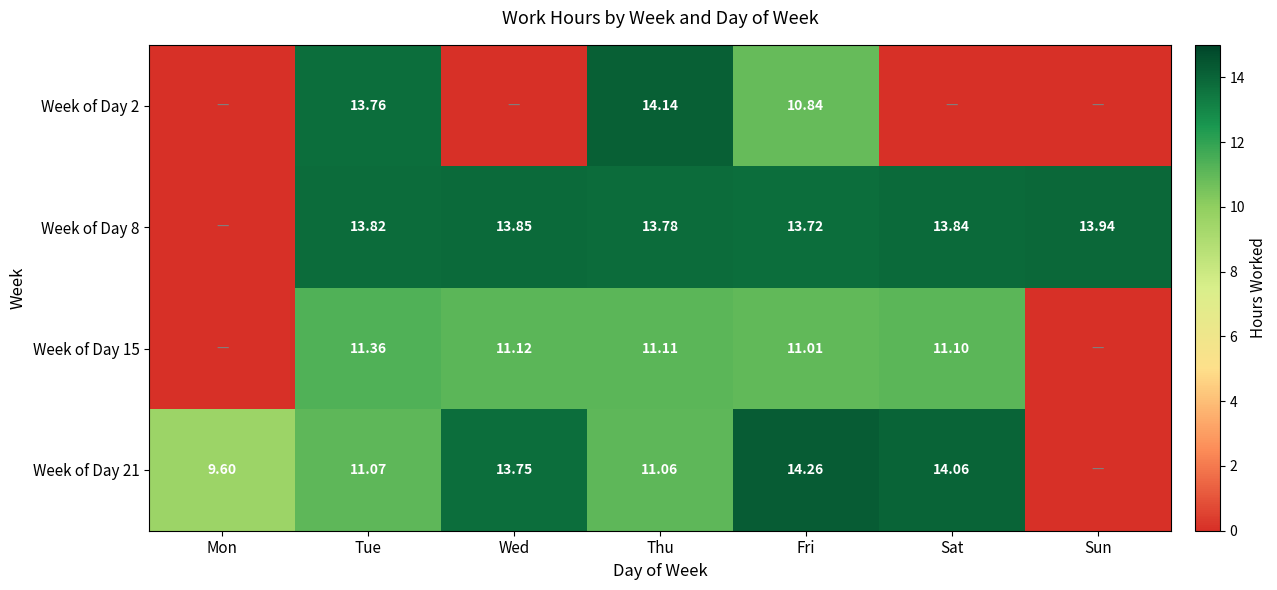

Rank the categories by Week of Day 21 value from lowest to highest.

Sun, Mon, Thu, Tue, Wed, Sat, Fri